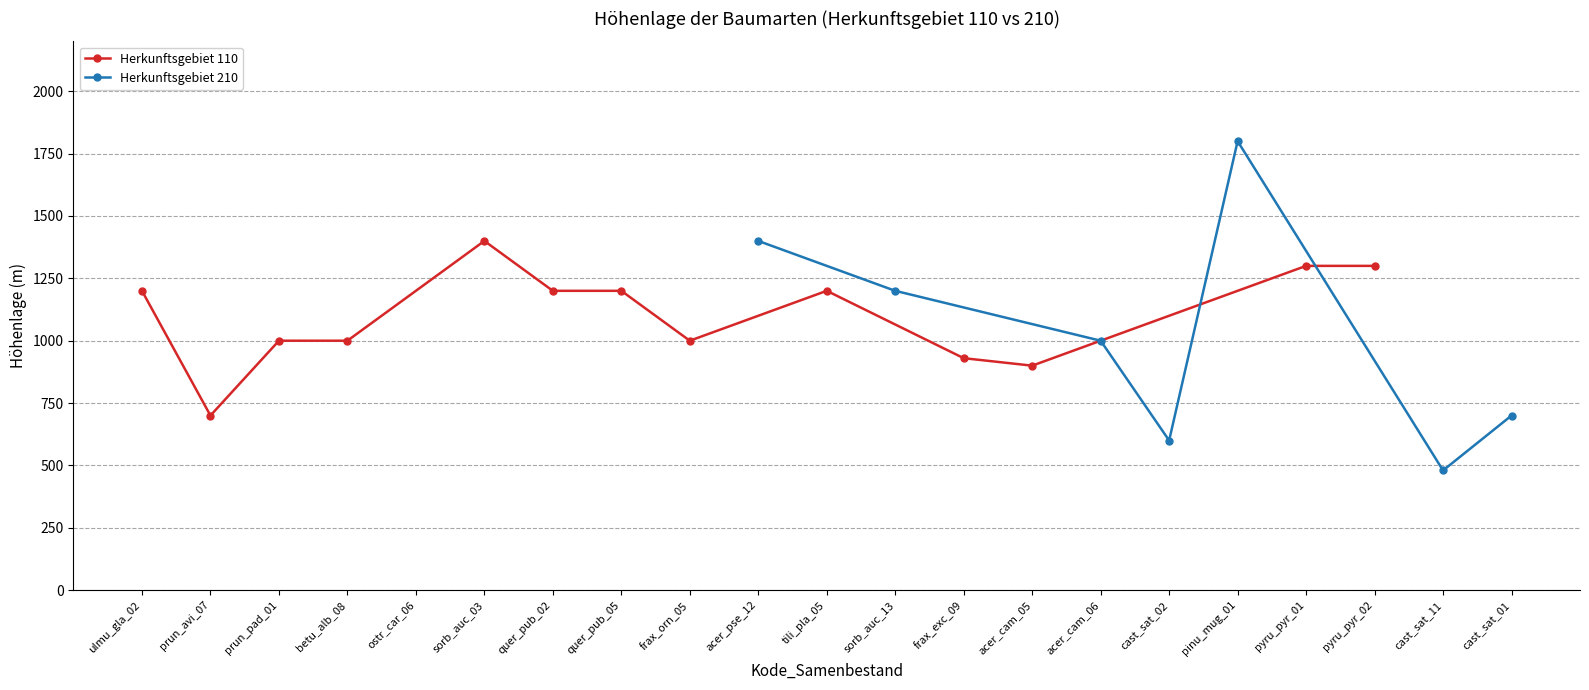

What is the maximum value shown in the chart?

1800